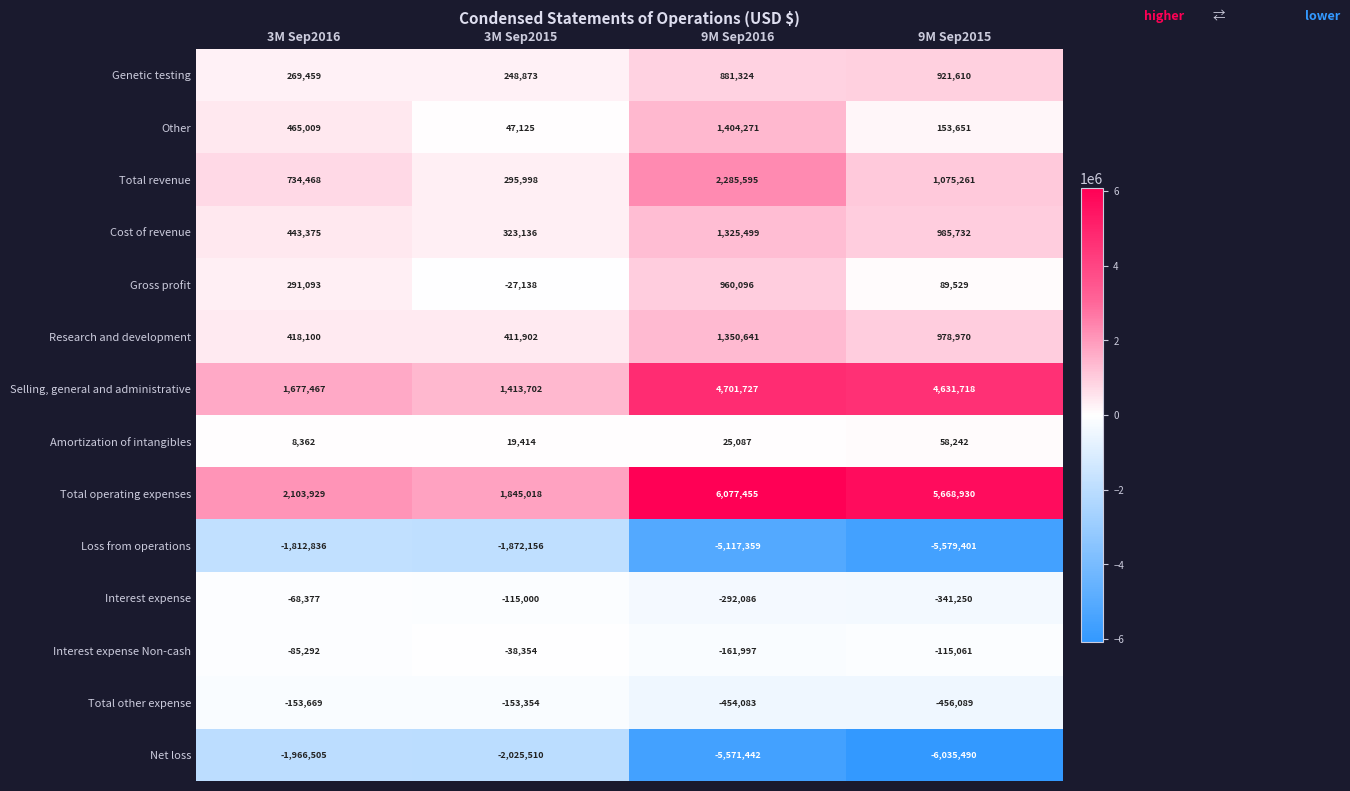

What is the total value across all series at 3M Sep2015?

373656